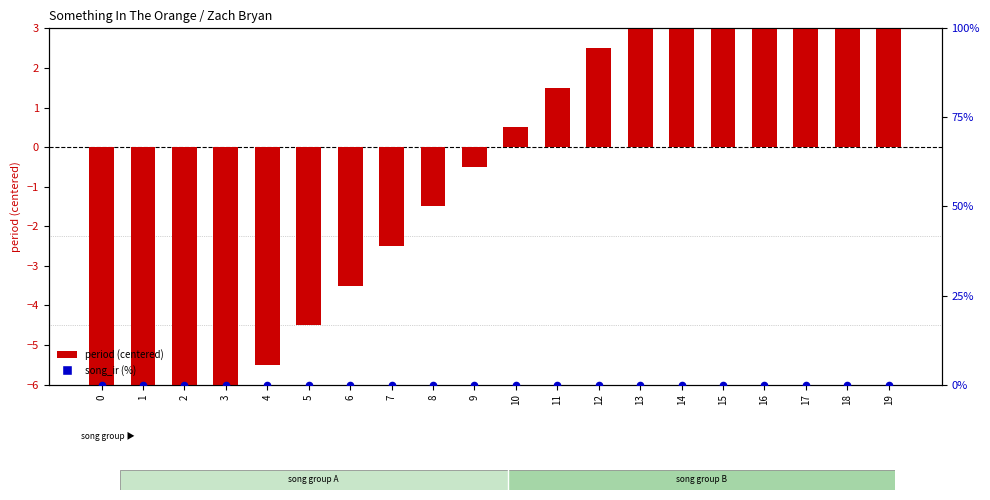

At how many categories does at least one series exceed 7?

3